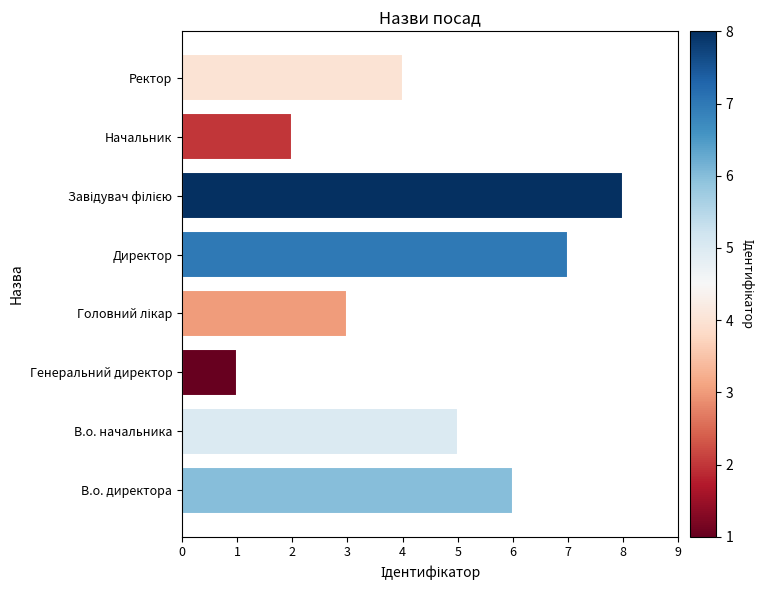

The value at Начальник is 2. True or false?

True